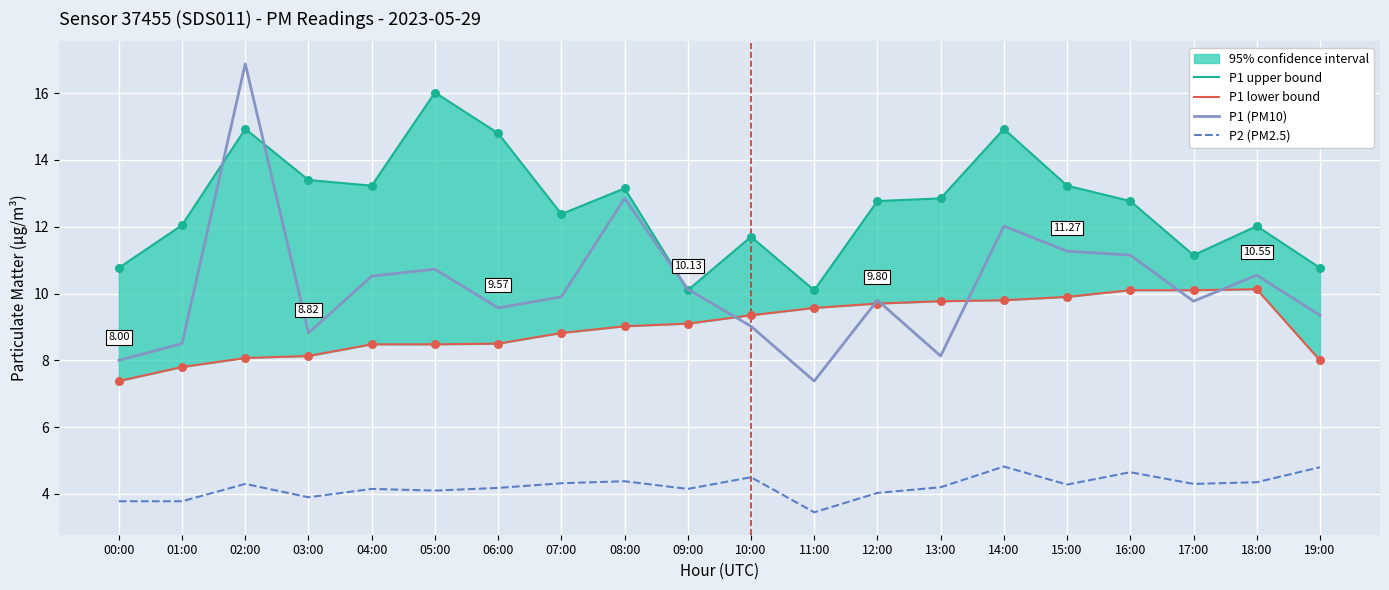

Which series contains the highest Y value?

P1 (PM10)